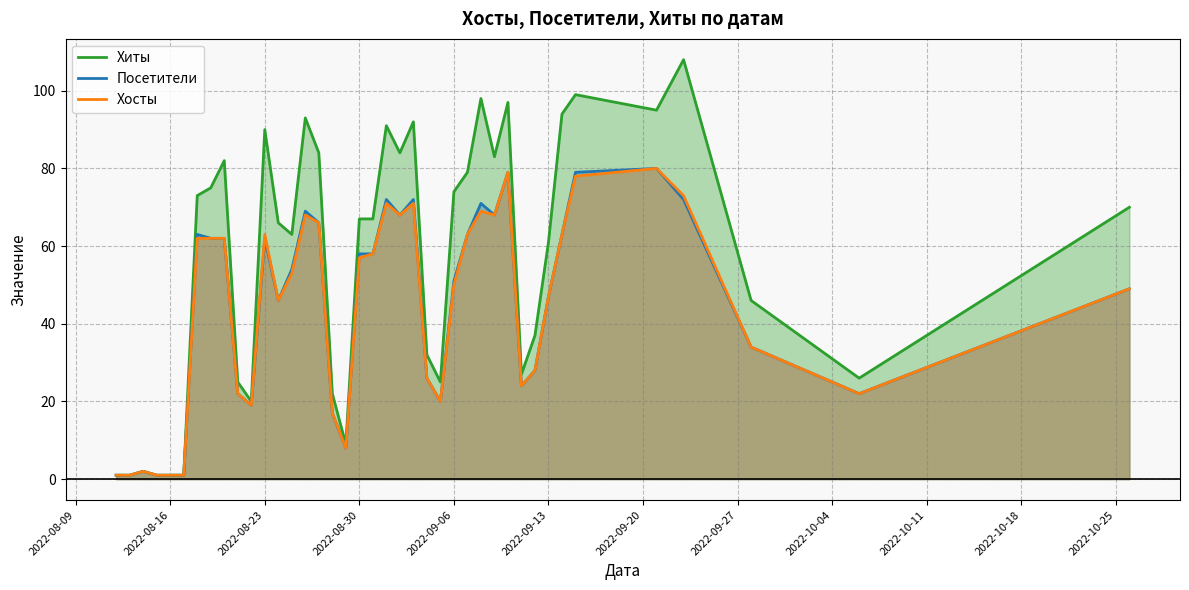

How many values in the Хиты series exceed 67?

19